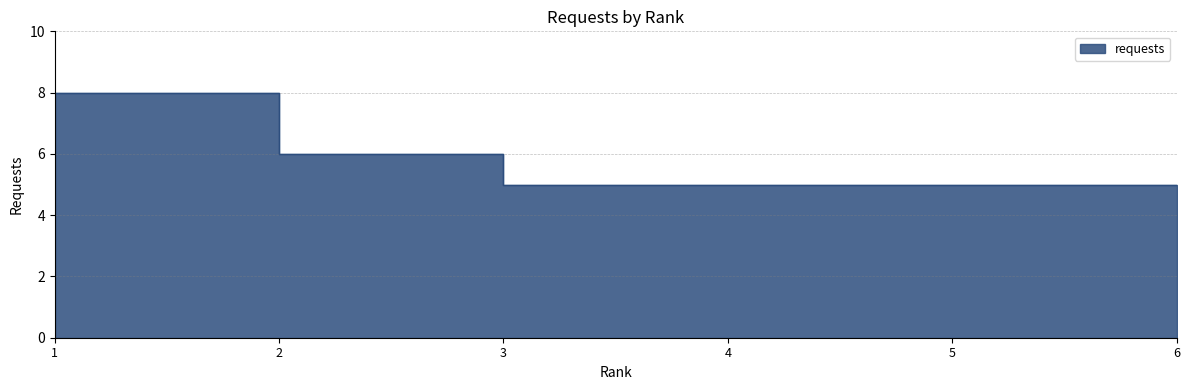

What is the change in value from 1 to 4?

-3